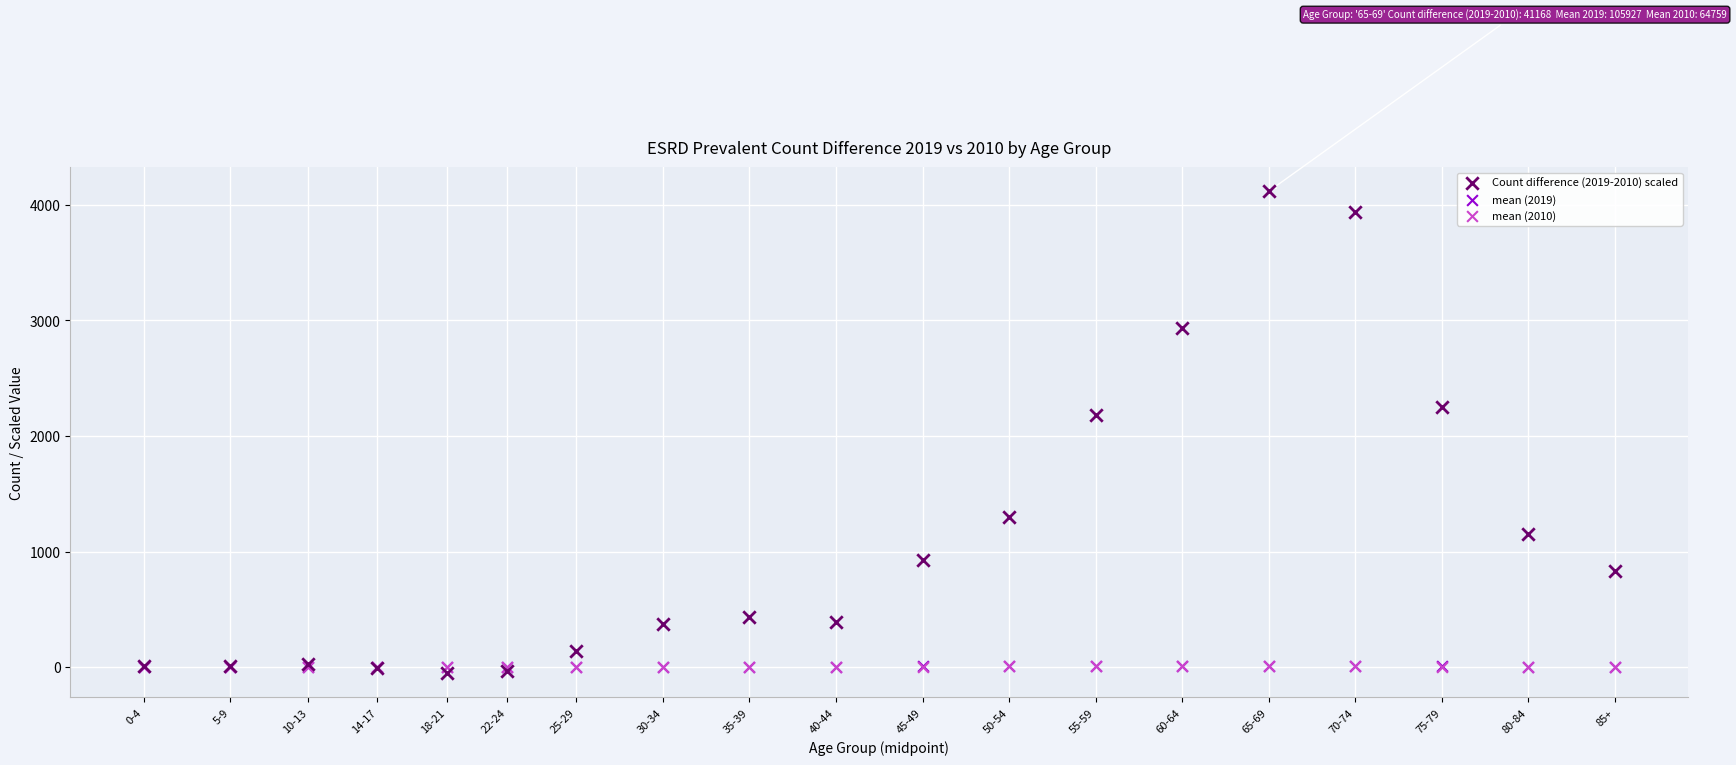

Which series has the largest Y range (max minus min)?

Count difference (2019-2010) scaled